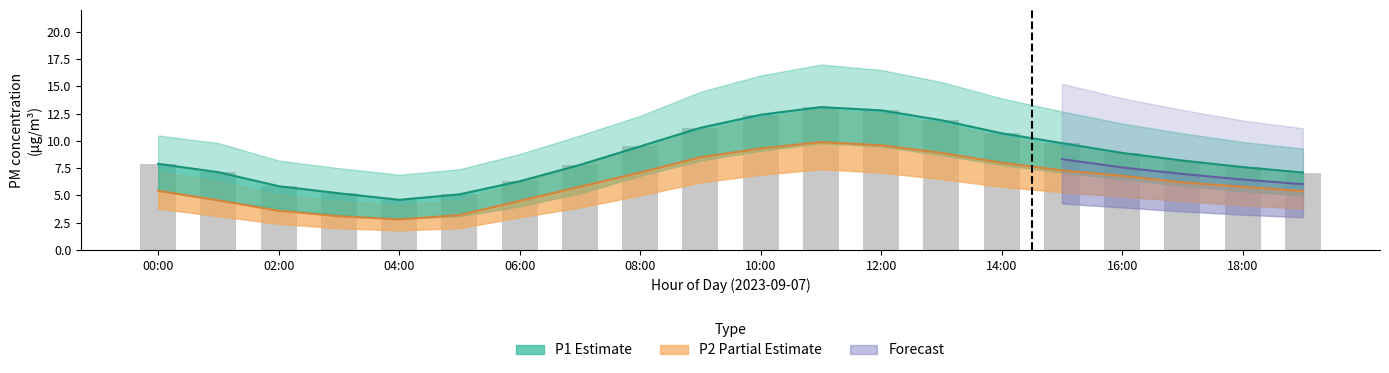

Which category has the highest value across all series?

11:00